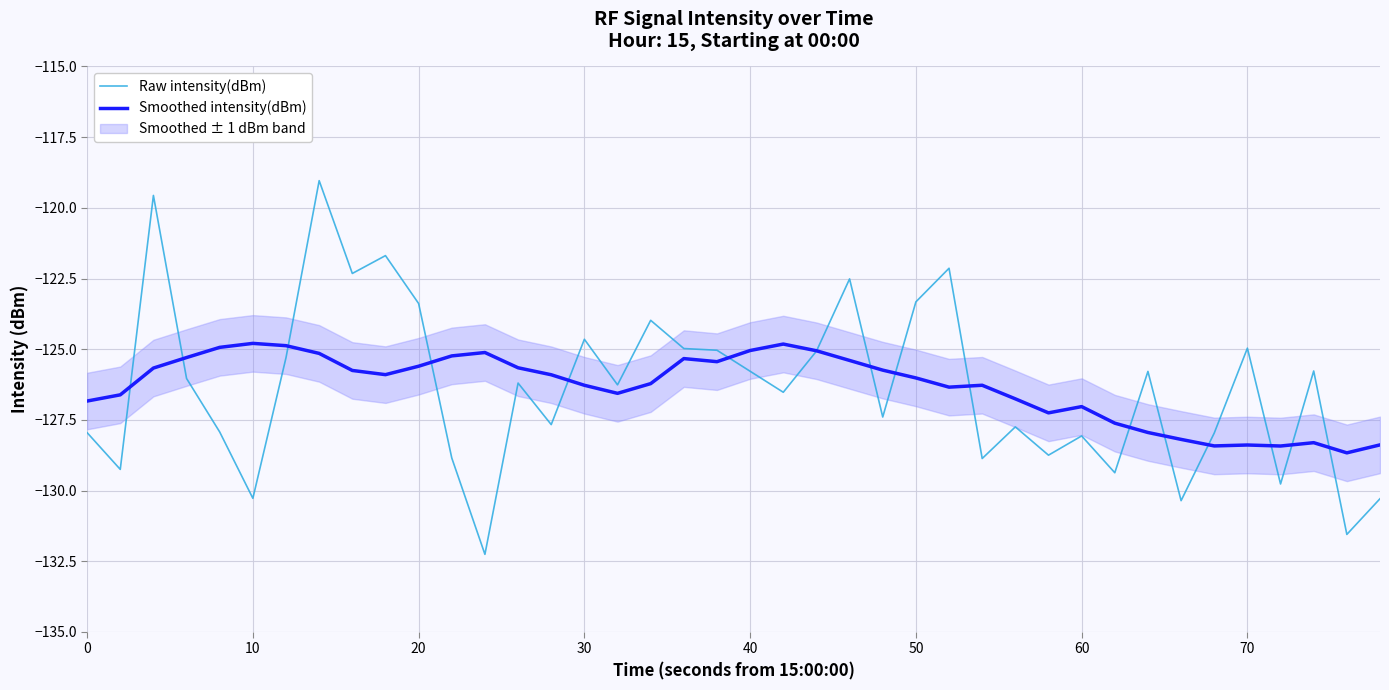

List the series in order of their peak value, highest first.

Raw intensity(dBm), Smoothed intensity(dBm)